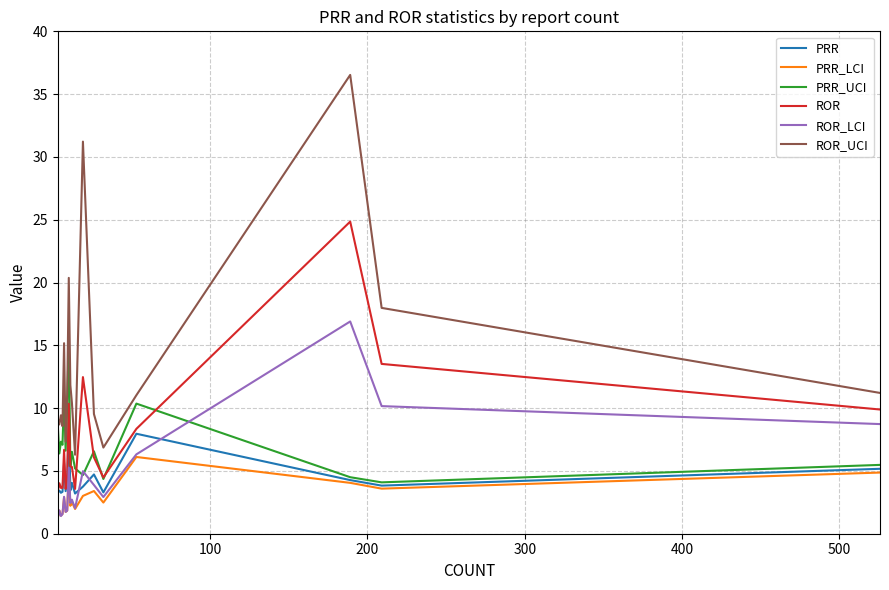

What is the maximum value shown in the chart?

36.5